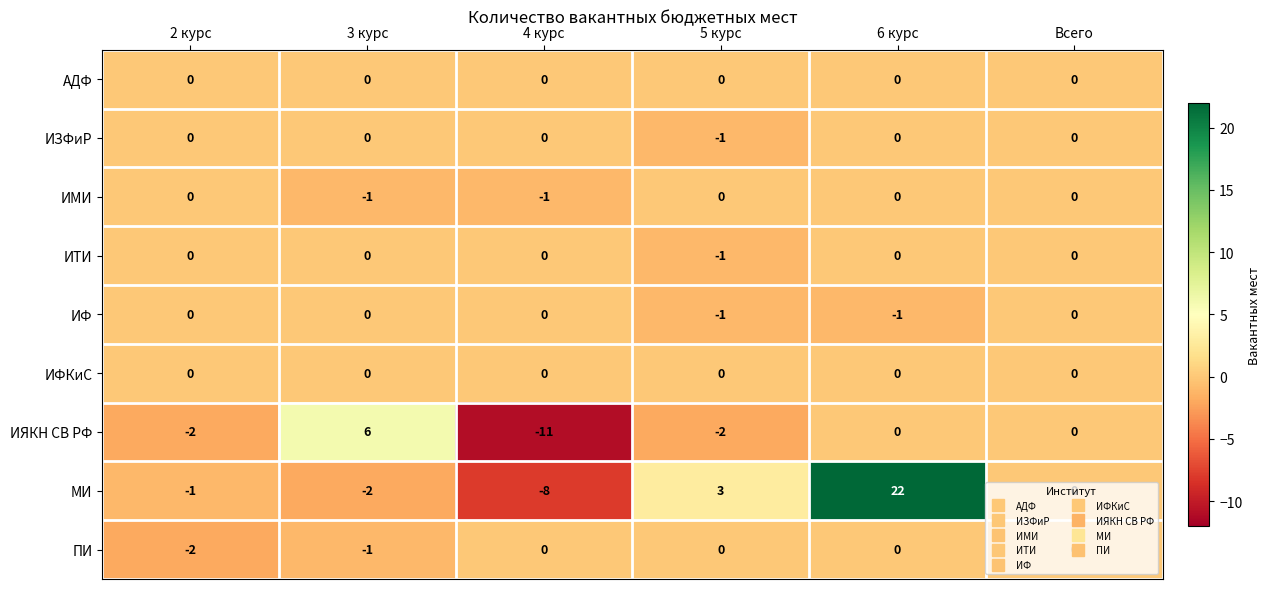

At how many categories does at least one series exceed 12?

1